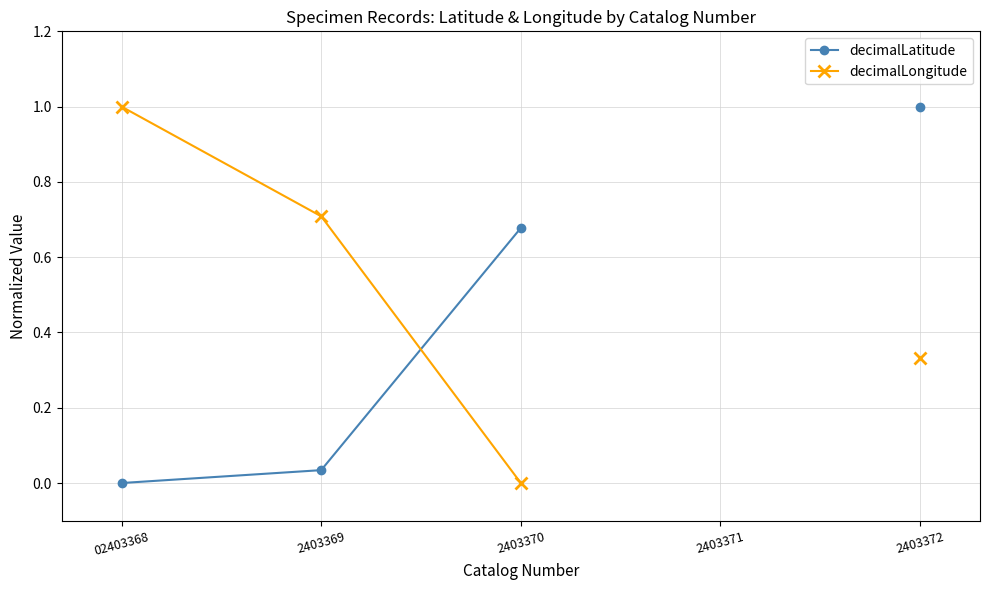

The value of decimalLongitude at 02403368 is 1.0. True or false?

True